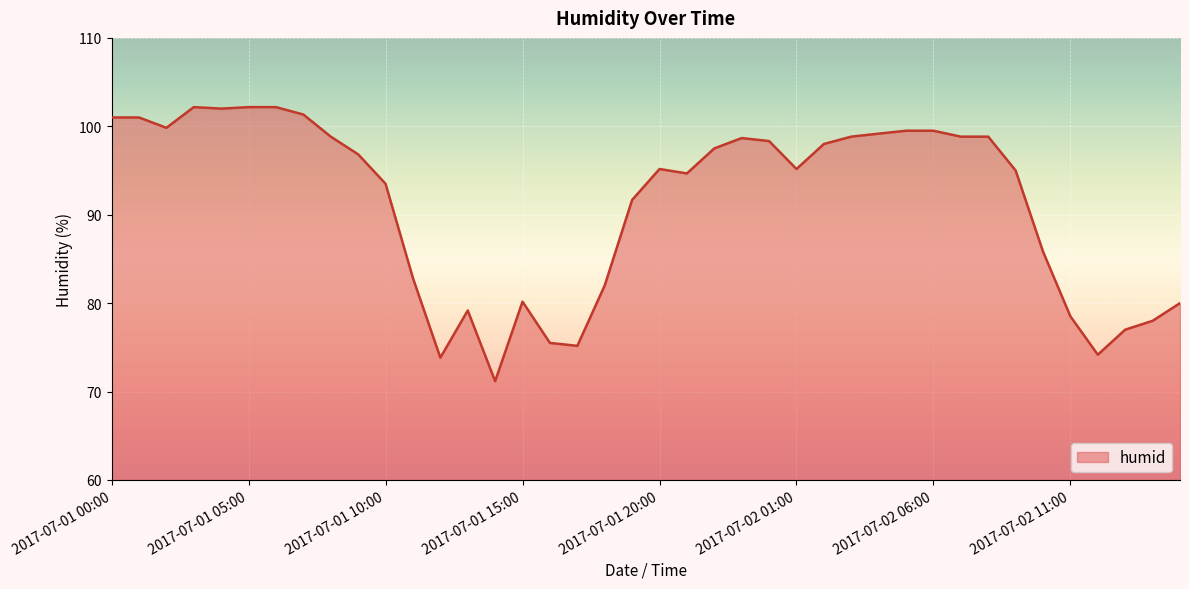

What is the smallest value displayed?

71.2